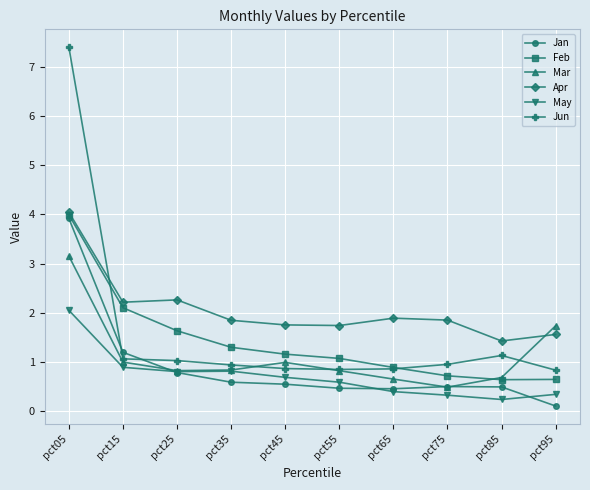

True or false: May and Feb intersect in this chart.

False